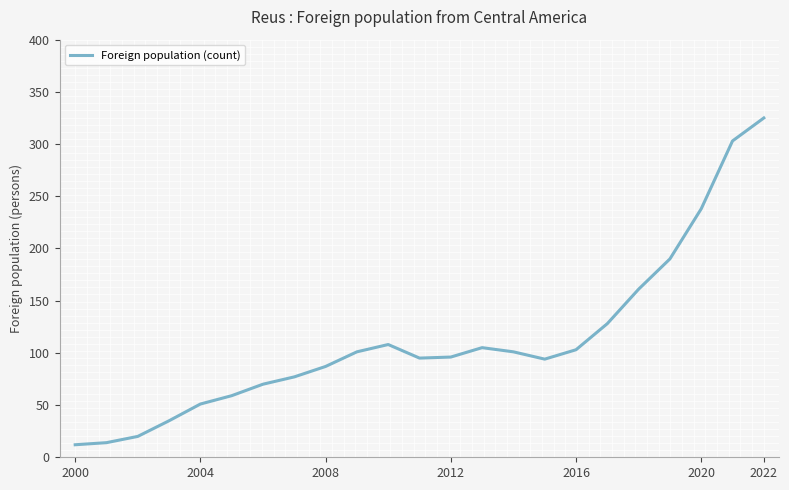

What is the difference between the maximum and minimum values?

313